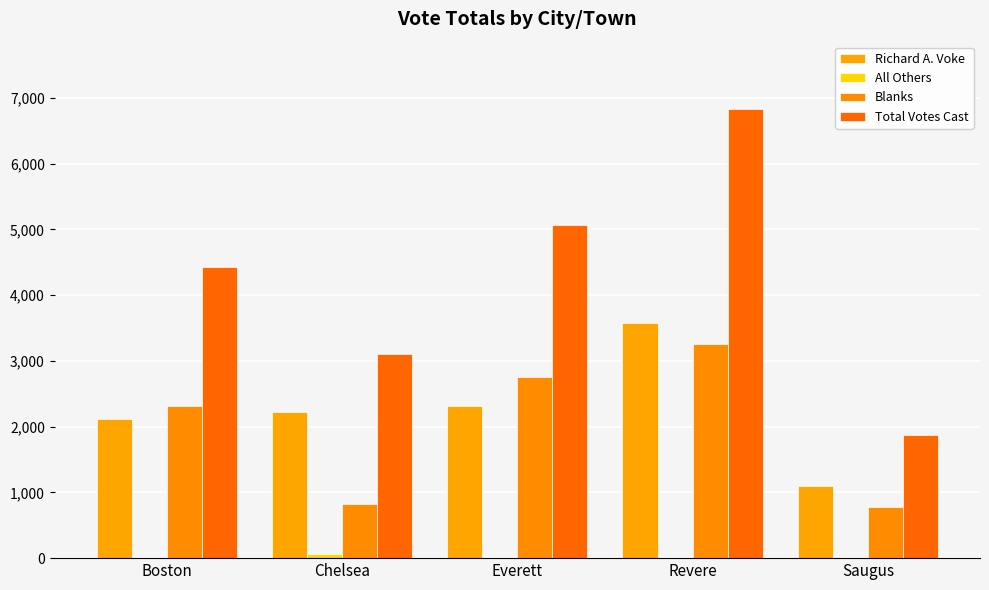

What is the difference between the second highest and minimum values in the Blanks series?

1975